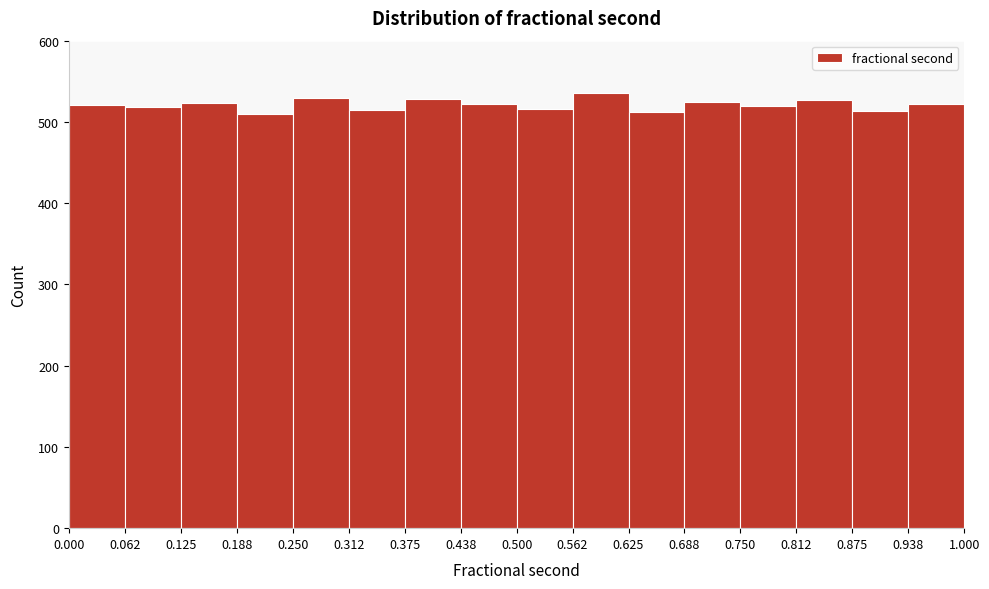

Reading left to right, transcribe this chart: for each bar, give the range it covers on the x-axis and its height. The values are not printed on the chart, so give them approximately, as read against the axis.

0.000 to 0.062: 520
0.062 to 0.125: 520
0.125 to 0.188: 520
0.188 to 0.250: 510
0.250 to 0.312: 530
0.312 to 0.375: 520
0.375 to 0.438: 530
0.438 to 0.500: 520
0.500 to 0.562: 520
0.562 to 0.625: 540
0.625 to 0.688: 510
0.688 to 0.750: 530
0.750 to 0.812: 520
0.812 to 0.875: 530
0.875 to 0.938: 510
0.938 to 1.000: 520